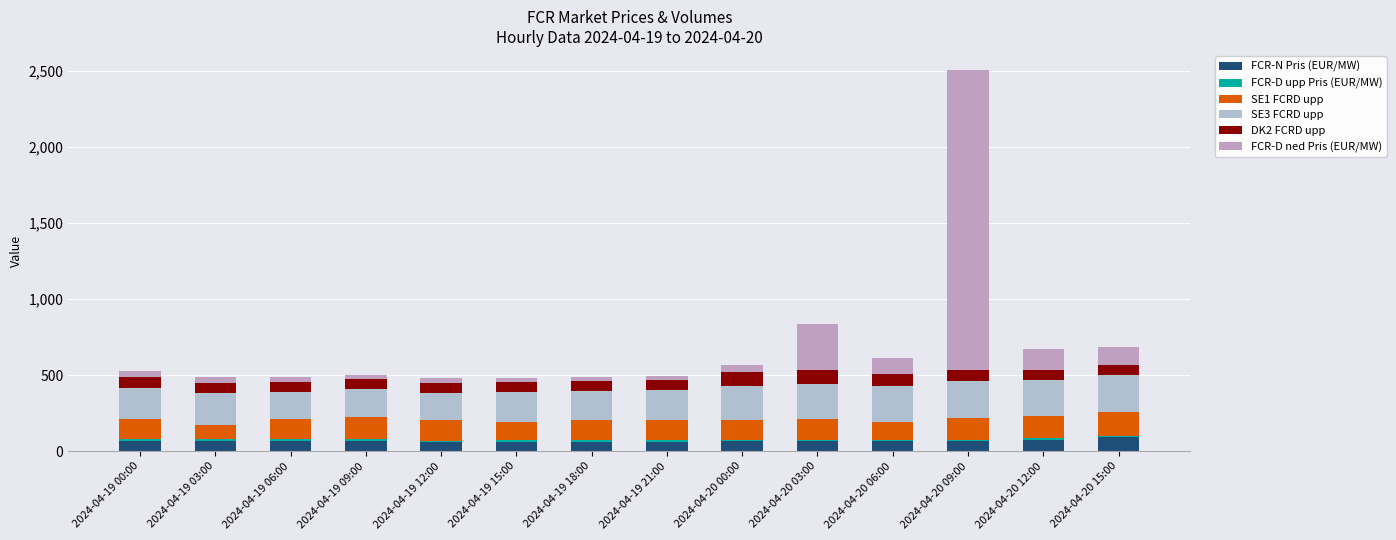

What position from the left is 2024-04-20 06:00?

11